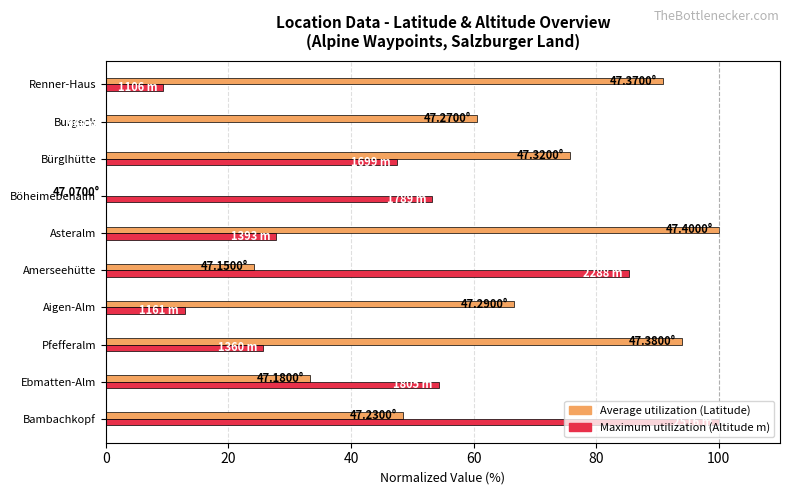

At which category is the sum across all series the highest?

Bambachkopf